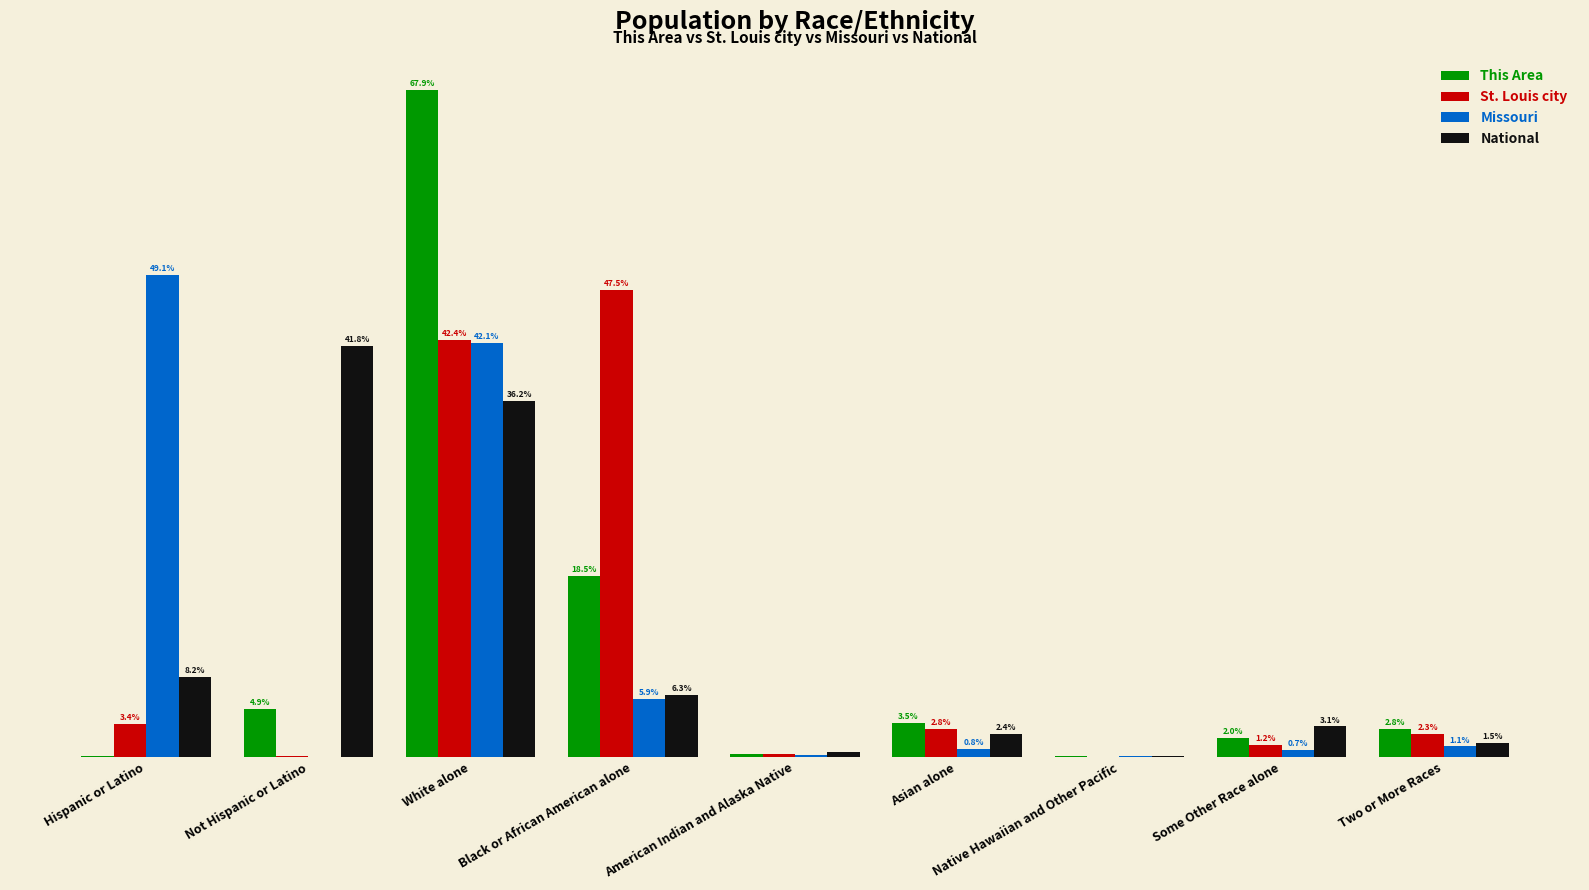

At which label does St. Louis city reach its peak?

Black or African American alone